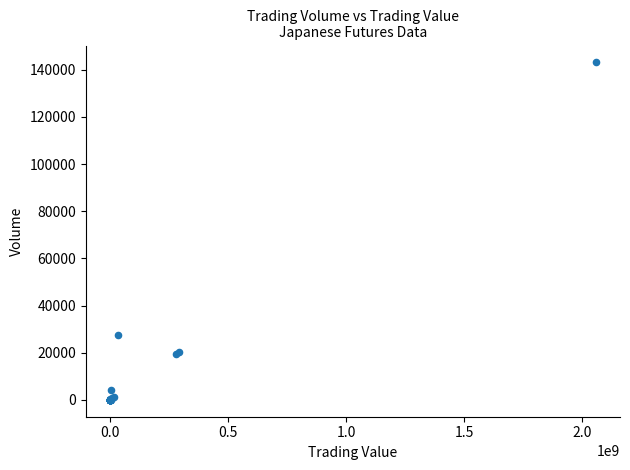

What Y value in the scatter plot is closest to 71575?

27523